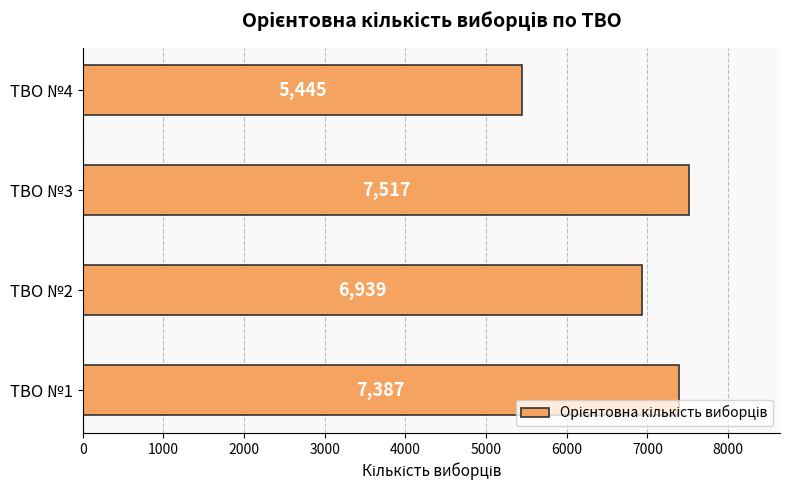

Reading top to bottom, extract all data points from this chart.

ТВО №4=5445	ТВО №3=7517	ТВО №2=6939	ТВО №1=7387